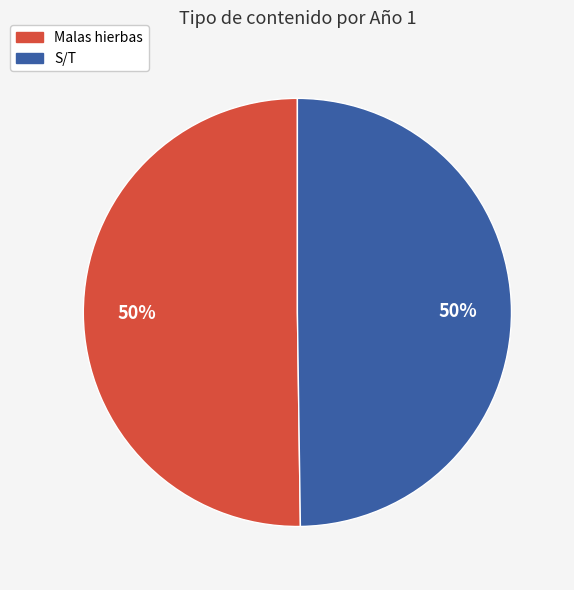

To the nearest percent, what is the average slice percentage?

50%